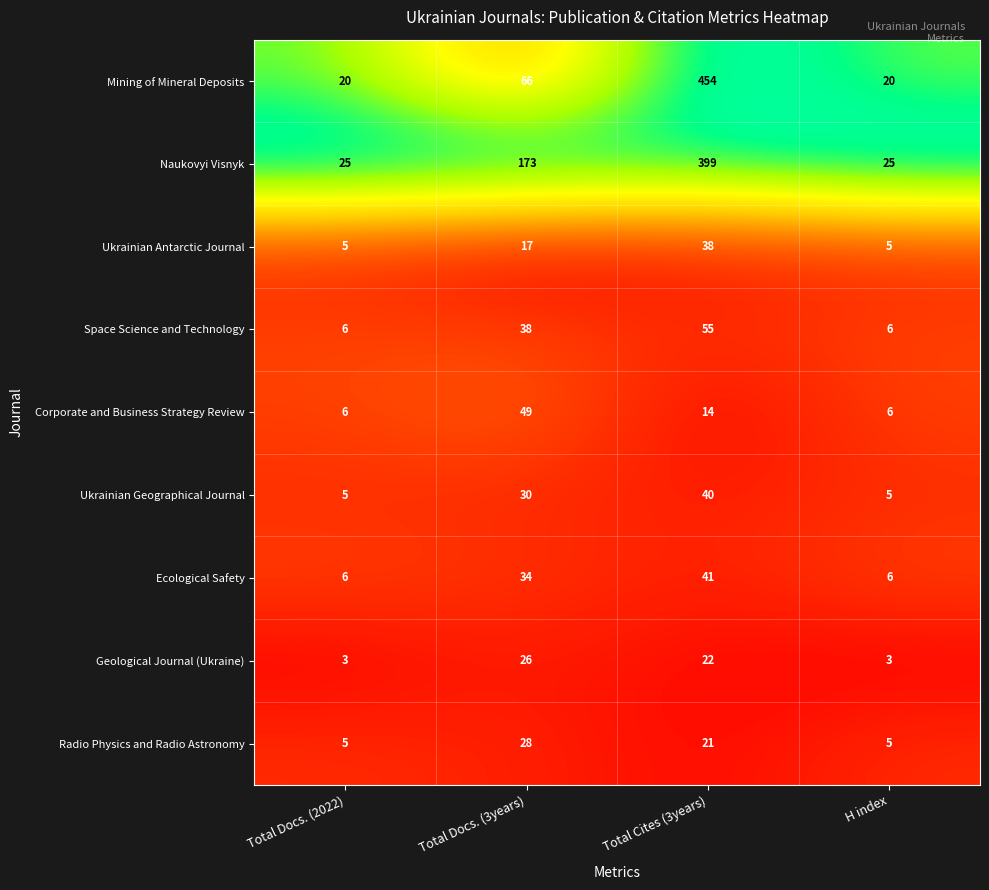

The Mining of Mineral Deposits series shows 454 at Total Cites (3years). True or false?

True